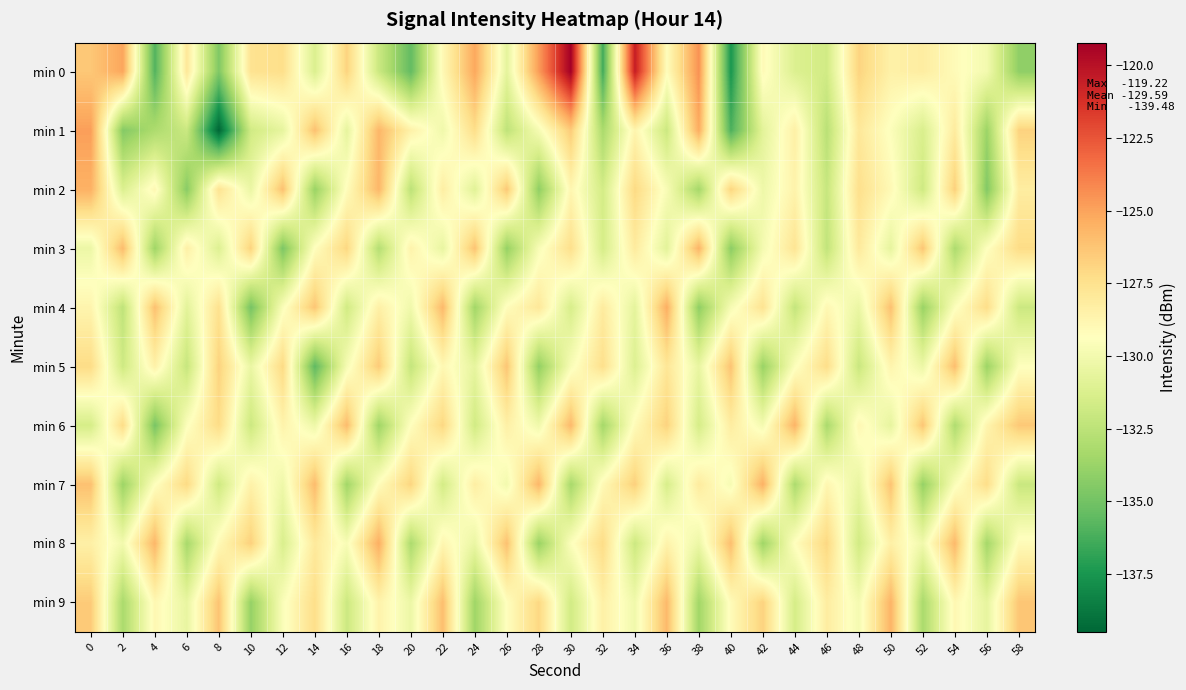

At how many categories does at least one series exceed -132?

30